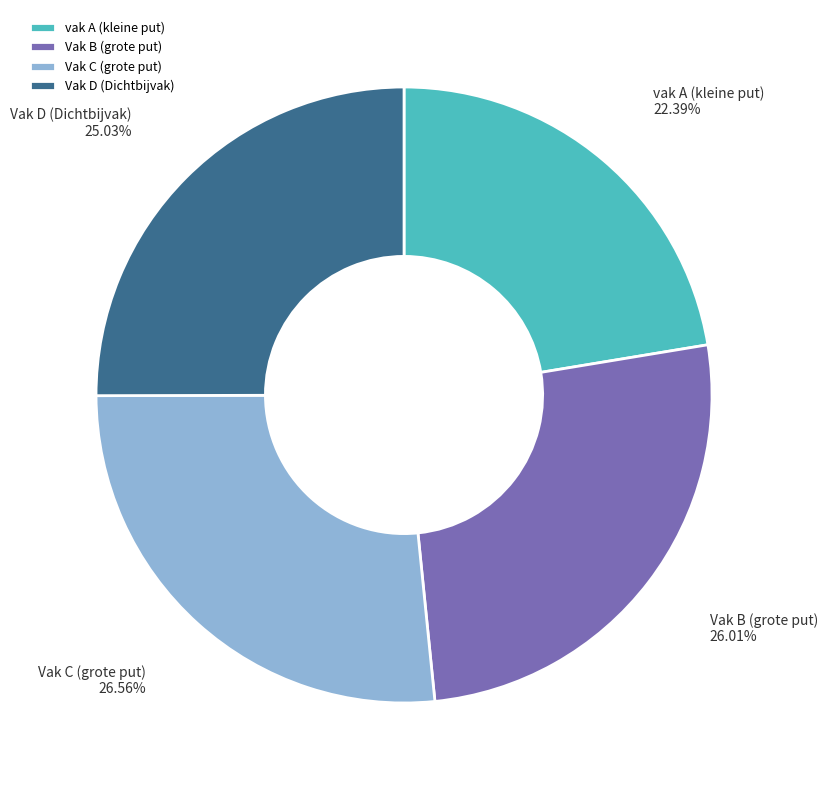

Is vak A (kleine put) the majority of the pie?

No